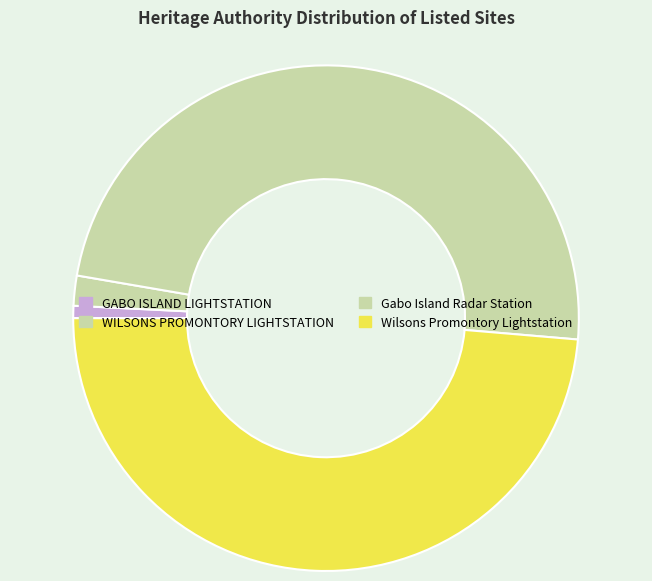

How much of the chart is everything except GABO ISLAND LIGHTSTATION?

99.2%